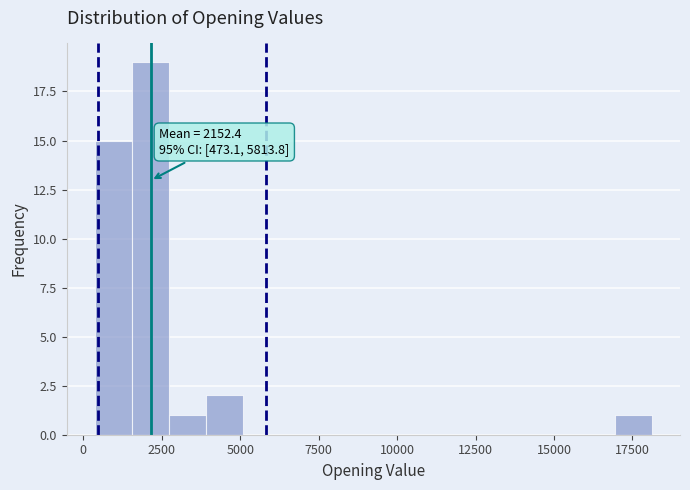

Around what value on the x-axis is the tallest bar? Give the approximate position of its centre, as read against the axis.

2000